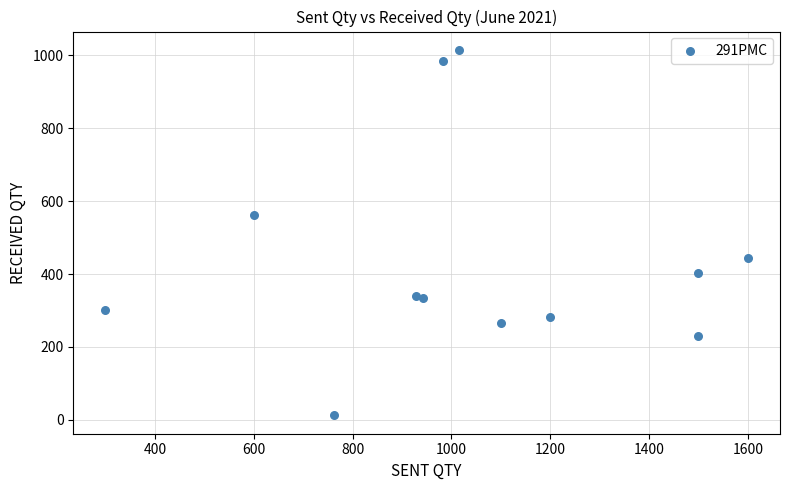

What Y value in the scatter plot is closest to 513?

561